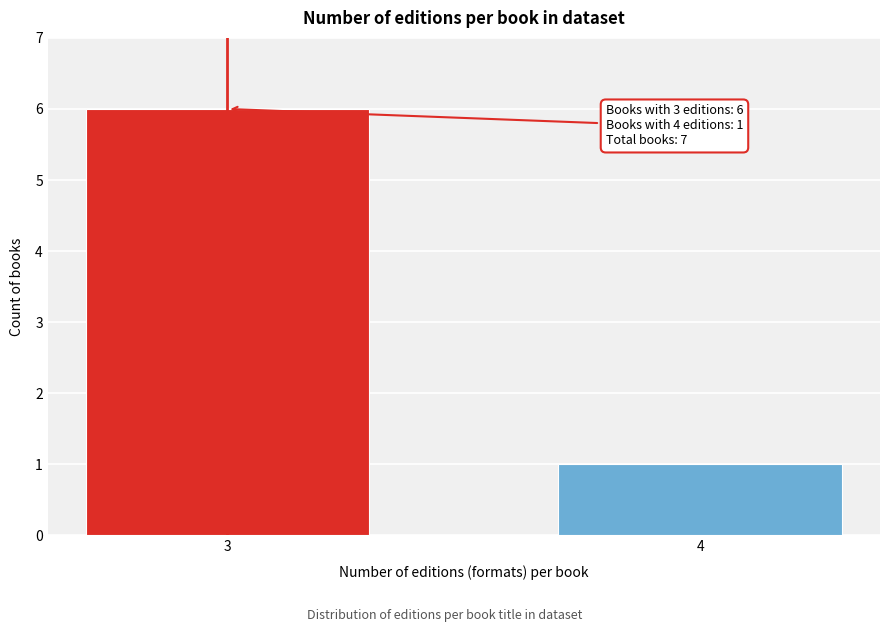

Reading left to right, extract all data points from this chart.

6	1